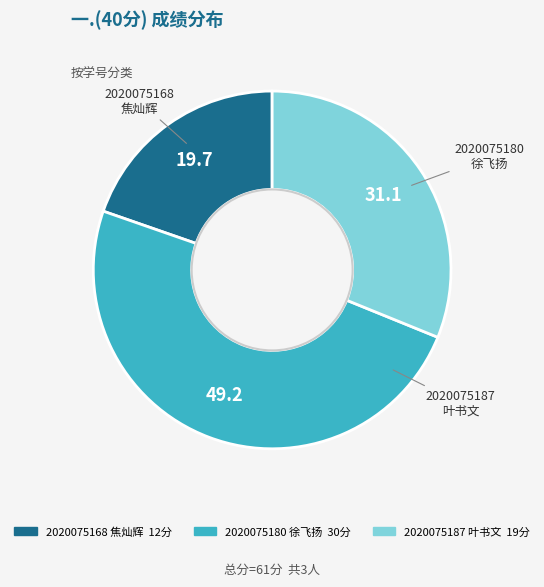

How many segments does this pie chart have?

3